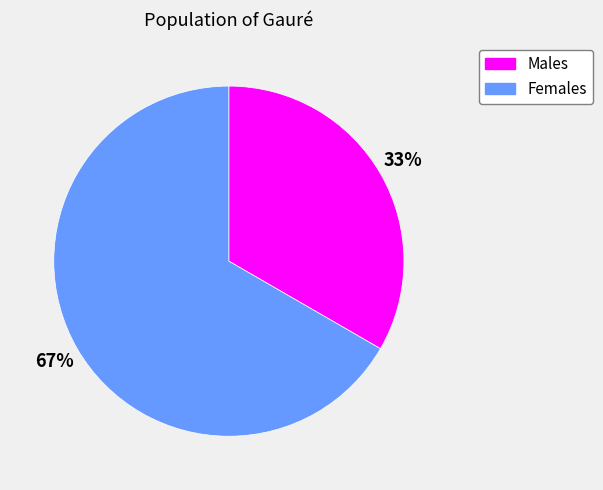

Is there a majority slice in this chart?

Yes